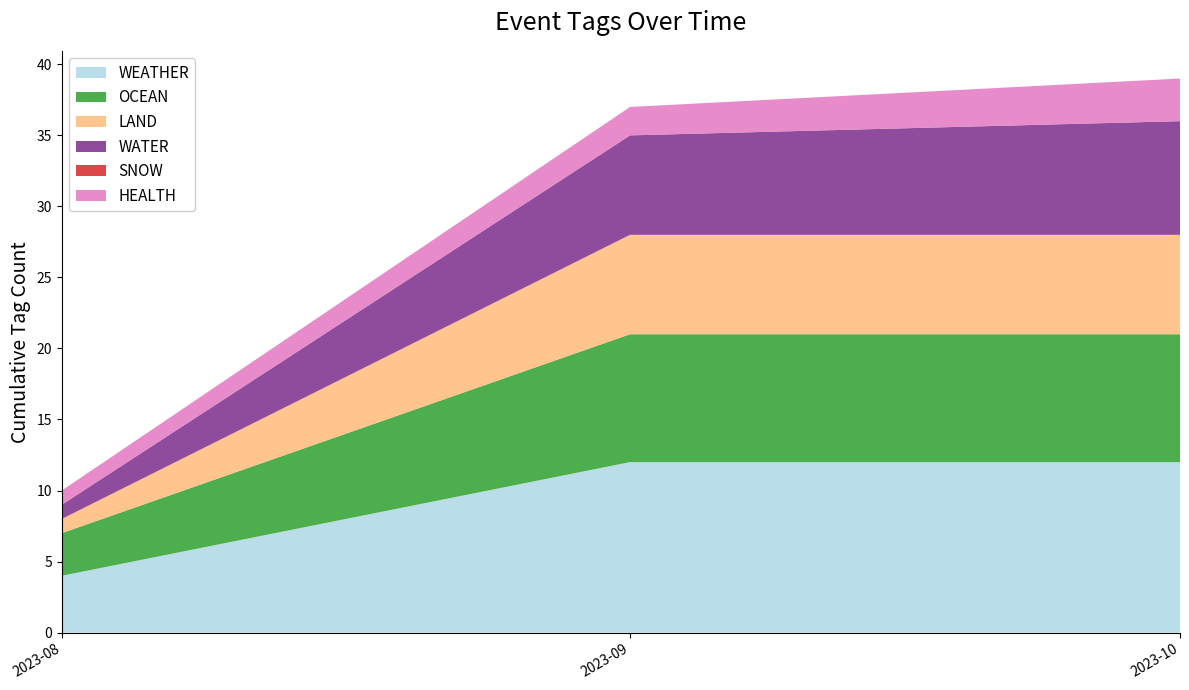

True or false: WEATHER has a value of 6 at 2023-08.

False